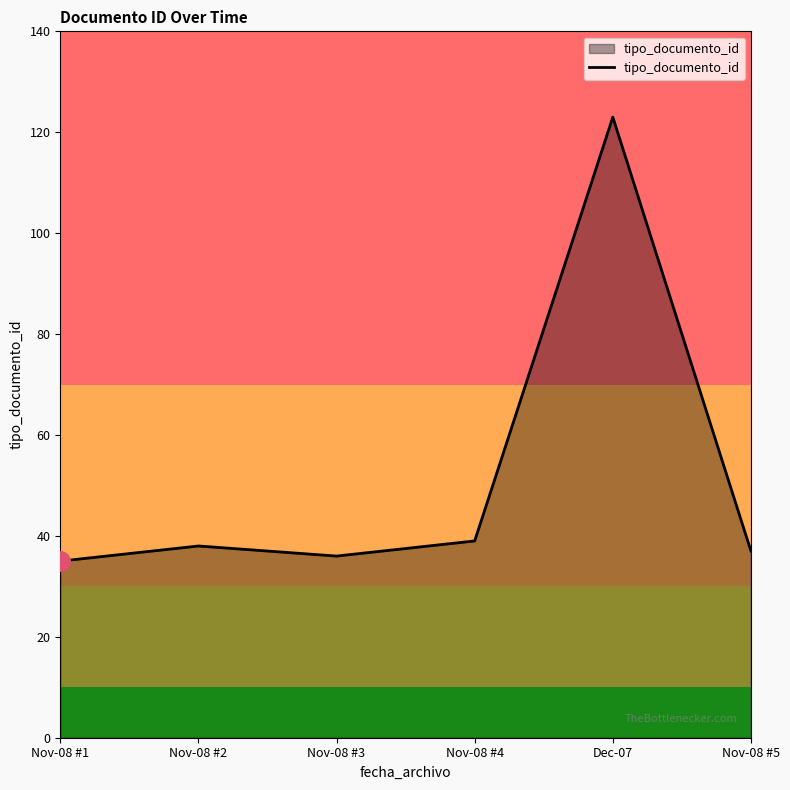

Reading left to right, extract all data points from this chart.

Nov-08 #1=35	Nov-08 #2=38	Nov-08 #3=36	Nov-08 #4=39	Dec-07=123	Nov-08 #5=37